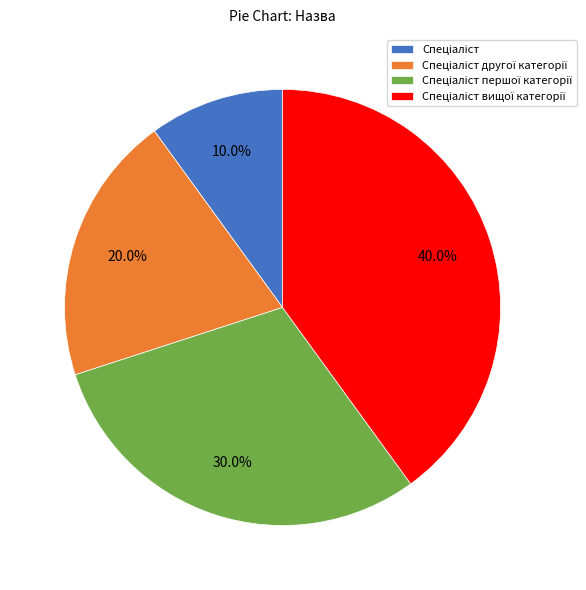

Is there a majority slice in this chart?

No